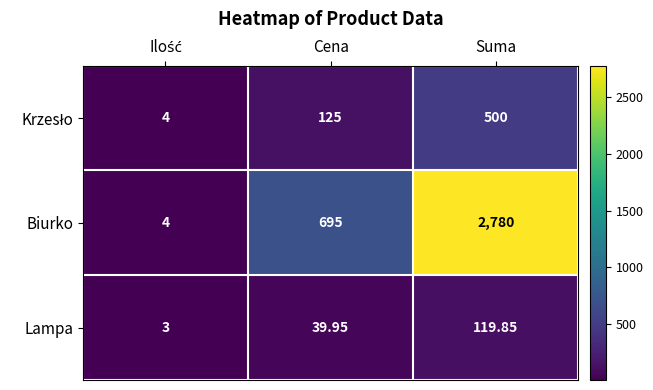

Where does the Lampa series first go above 39?

Cena